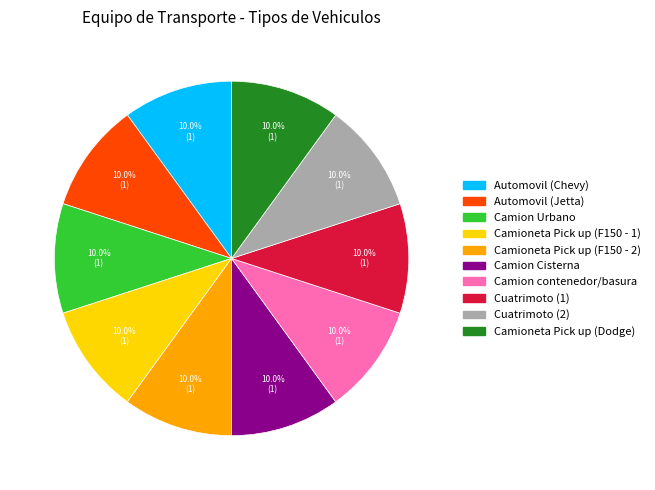

What is the smallest slice in the pie chart?

Automovil